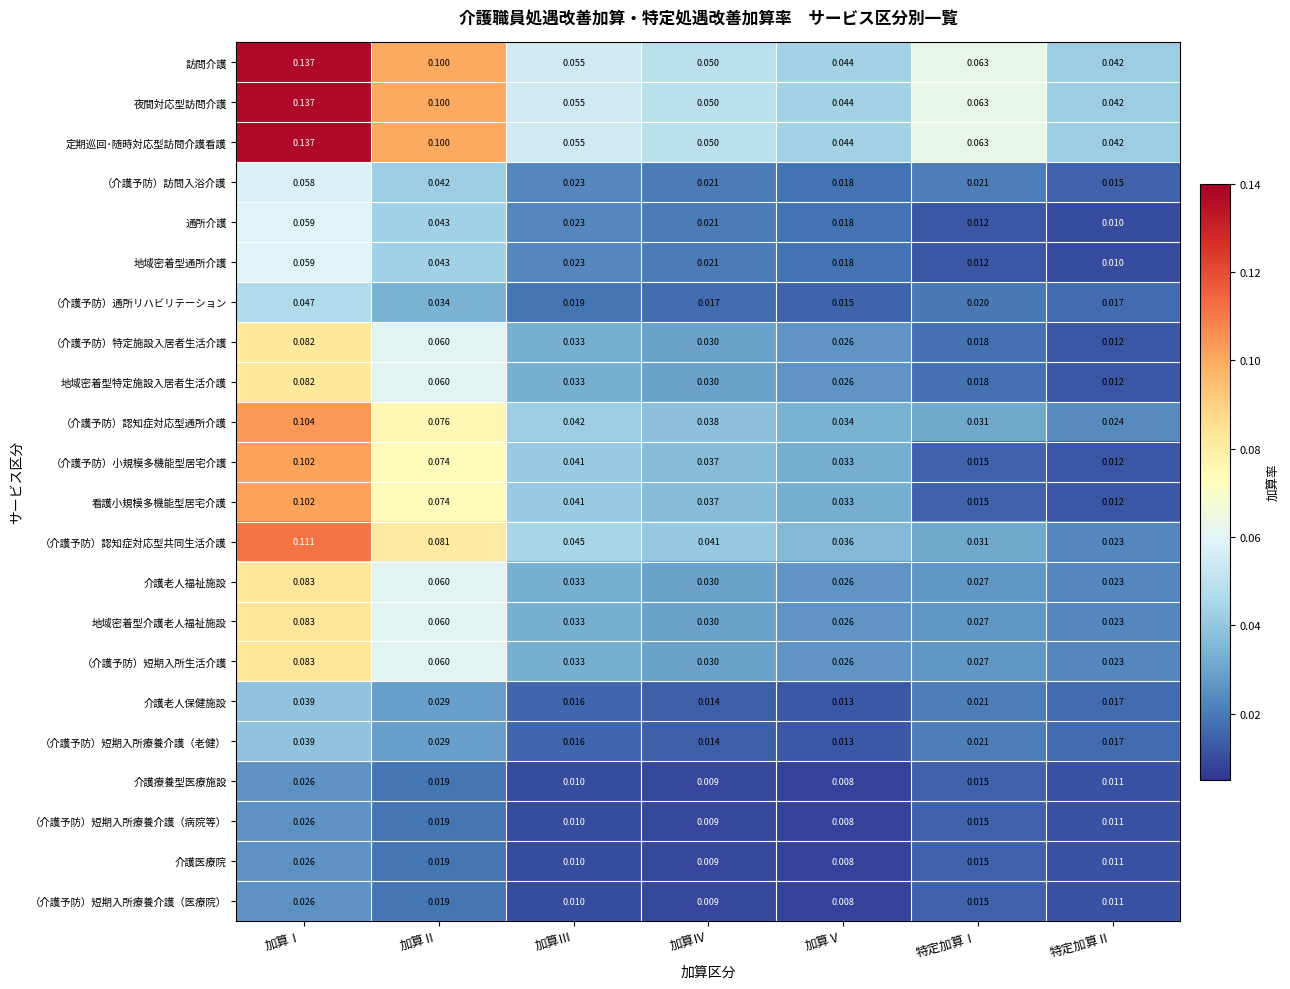

List the labels in order of 地域密着型通所介護 value, largest first.

加算Ⅰ, 加算Ⅱ, 加算Ⅲ, 加算Ⅳ, 加算Ⅴ, 特定加算Ⅰ, 特定加算Ⅱ